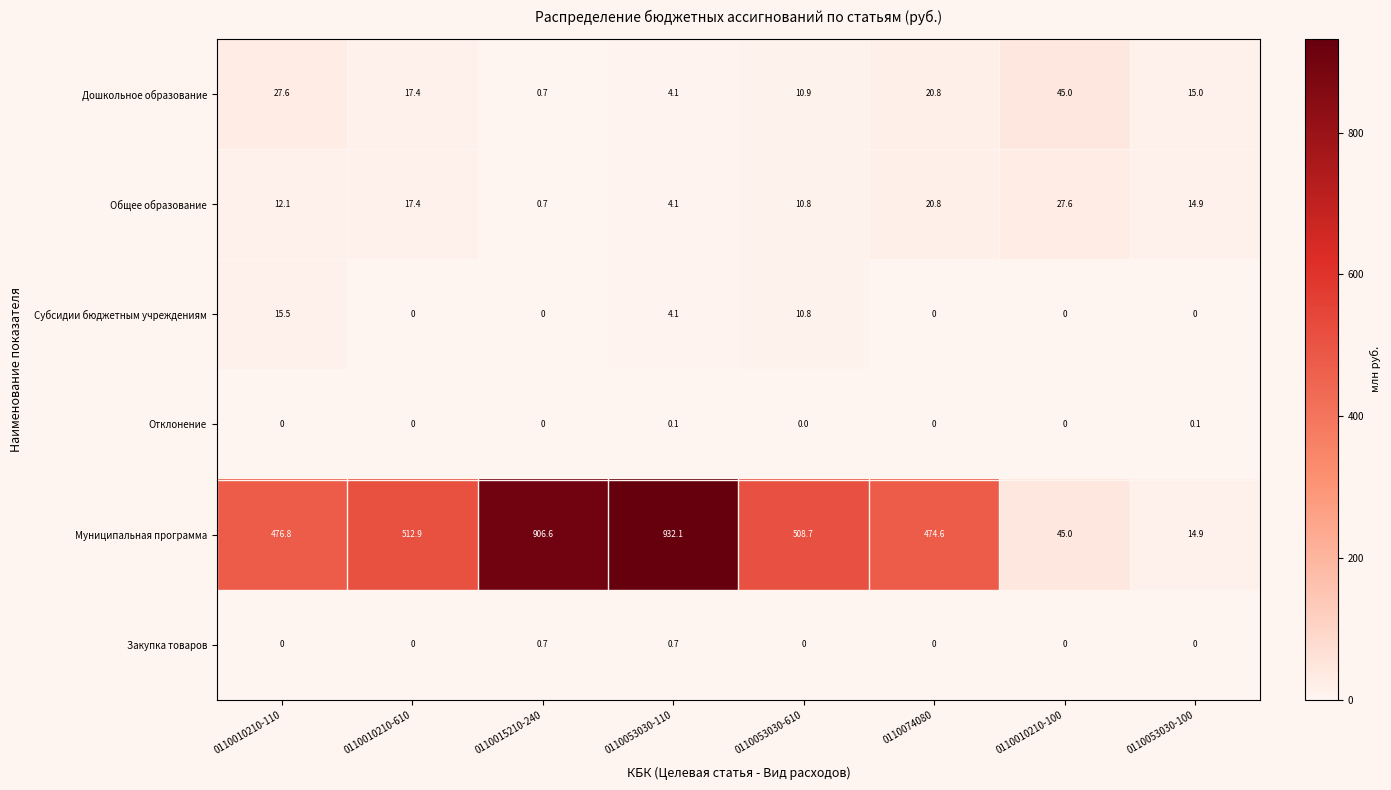

At which category is the sum across all series the highest?

0110053030-110